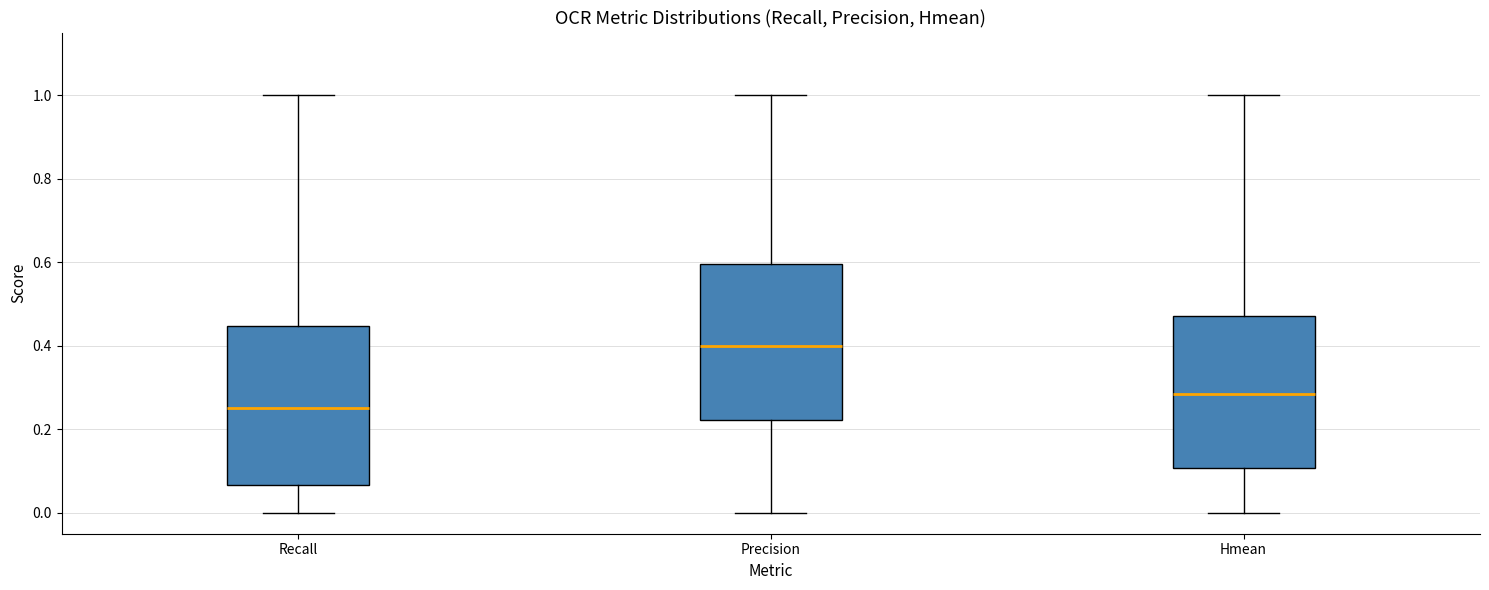

Reading left to right, read every box against the y-axis: the position of its median line, the range the box covers, and the ends of its whiskers. The values are not printed on the chart, so give them approximately, as read against the axis.

Recall: median 0.26, box 0.06 to 0.44, whiskers 0.00 to 1.00
Precision: median 0.40, box 0.22 to 0.60, whiskers 0.00 to 1.00
Hmean: median 0.28, box 0.10 to 0.48, whiskers 0.00 to 1.00